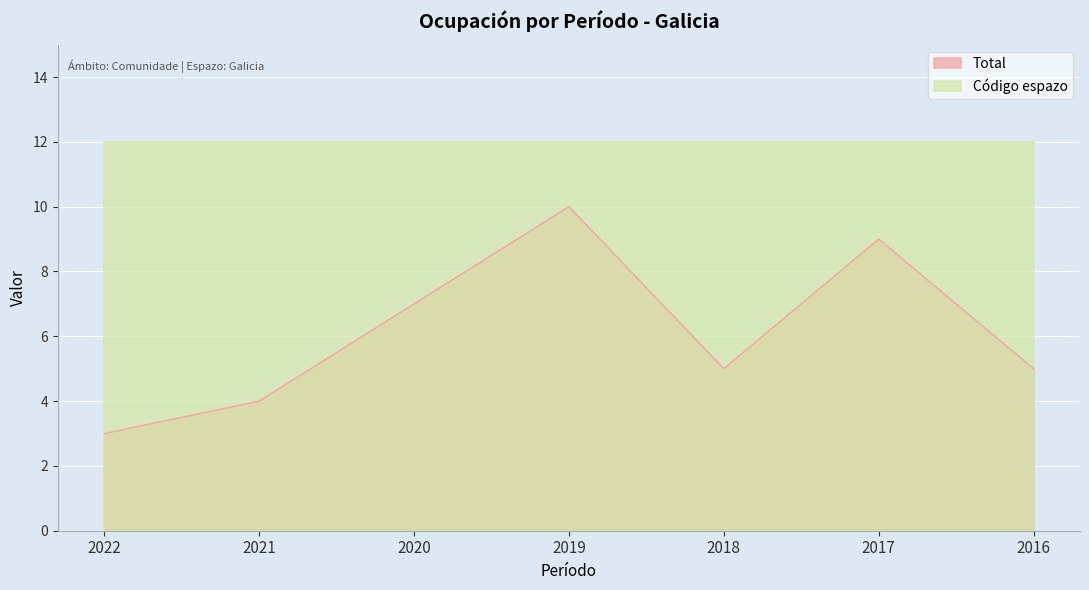

How many values are between 4 and 9?

5